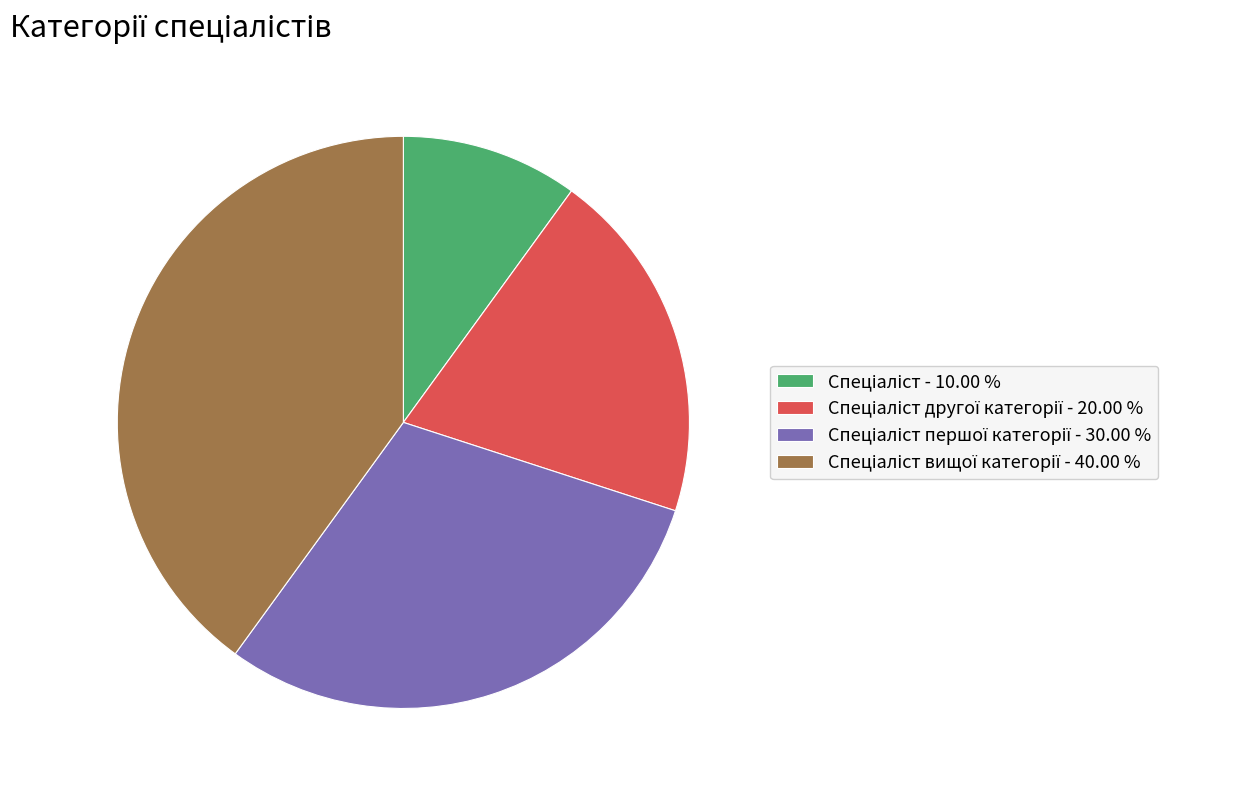

Is there any slice that represents more than half of the pie?

No